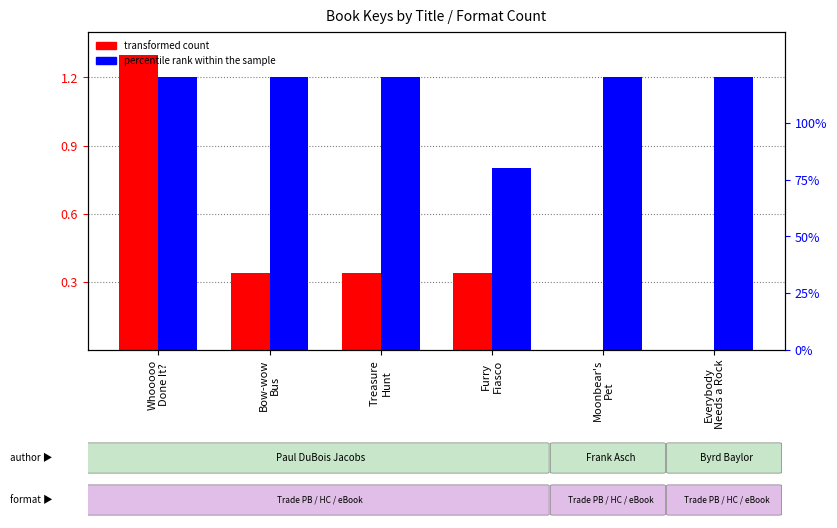

List the series in order of their peak value, lowest first.

percentile rank within the sample, transformed count